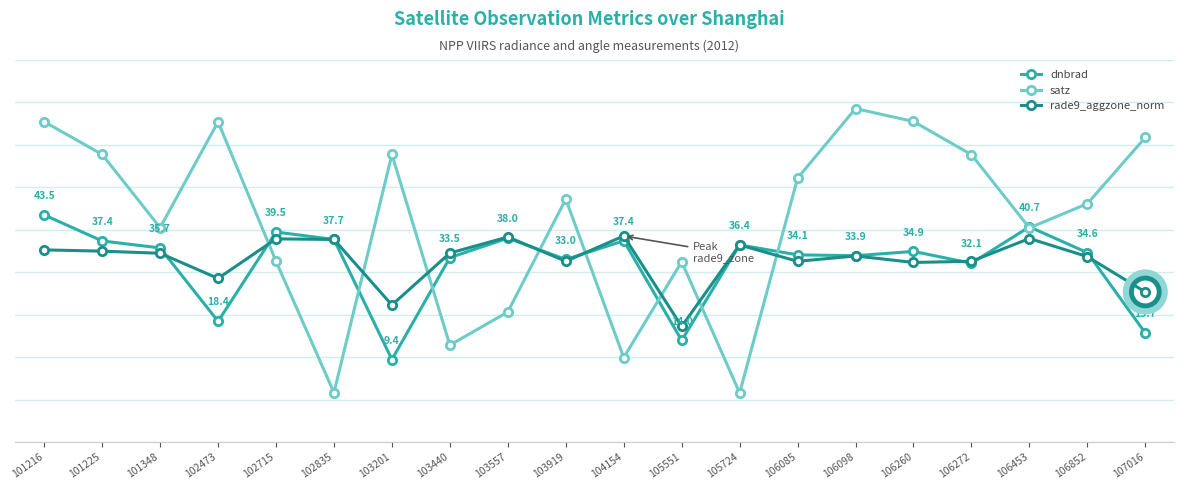

What are all the series names shown in the legend?

dnbrad, satz, rade9_aggzone_norm